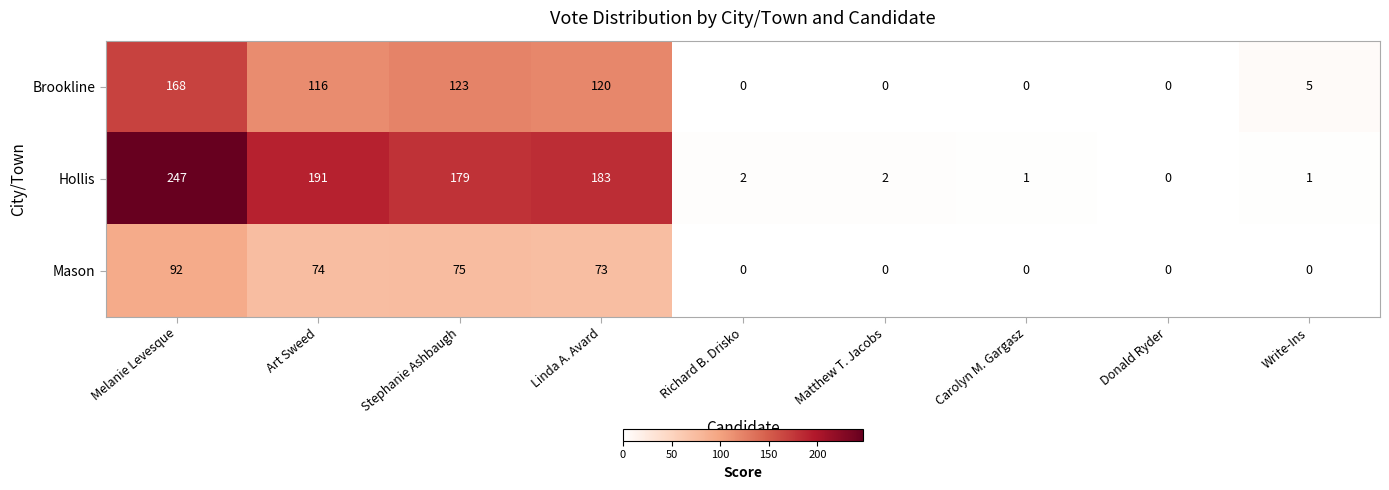

At how many categories does at least one series exceed 108?

4